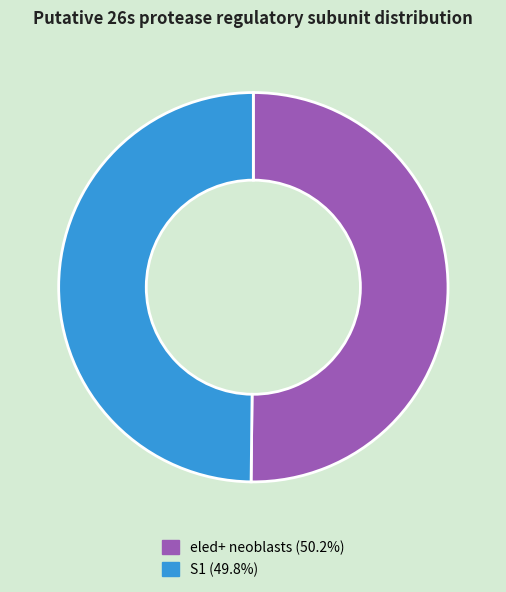

Do eled+ neoblasts and S1 together represent more than half of the pie?

Yes